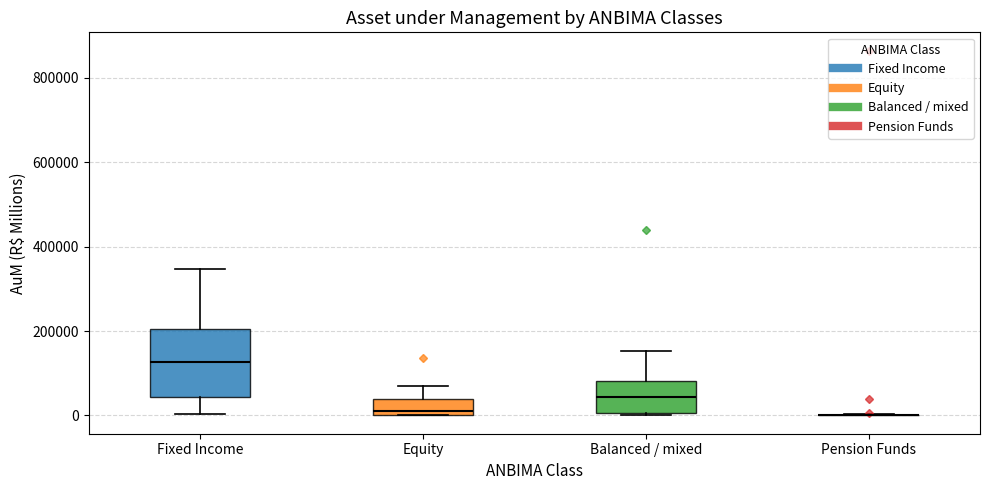

Comparing the boxes themselves (not the whiskers), which one is the tallest?

Fixed Income